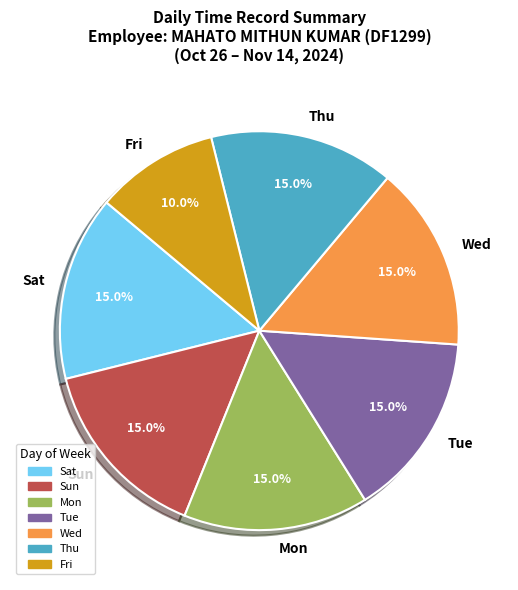

What is the smallest slice in the pie chart?

Fri